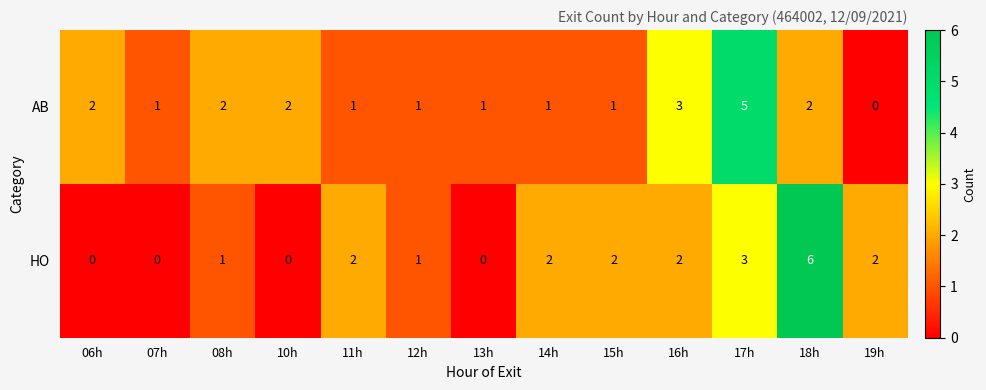

Which label corresponds to the largest value in the chart?

18h